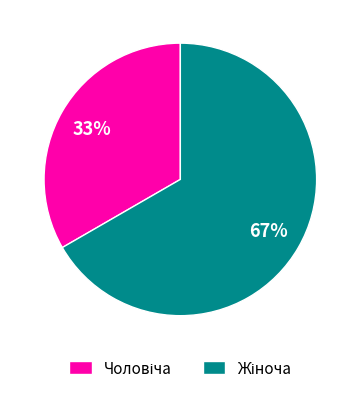

Is there any slice that represents more than half of the pie?

Yes